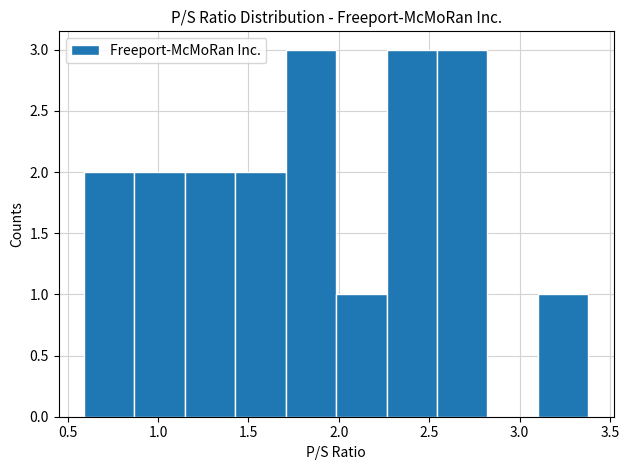

What is the height of the bar covering 1.70 to 2.00 on the x-axis? Neither the bar edges nor the heights are printed on the chart, so give them approximately, as read against the axes.

3